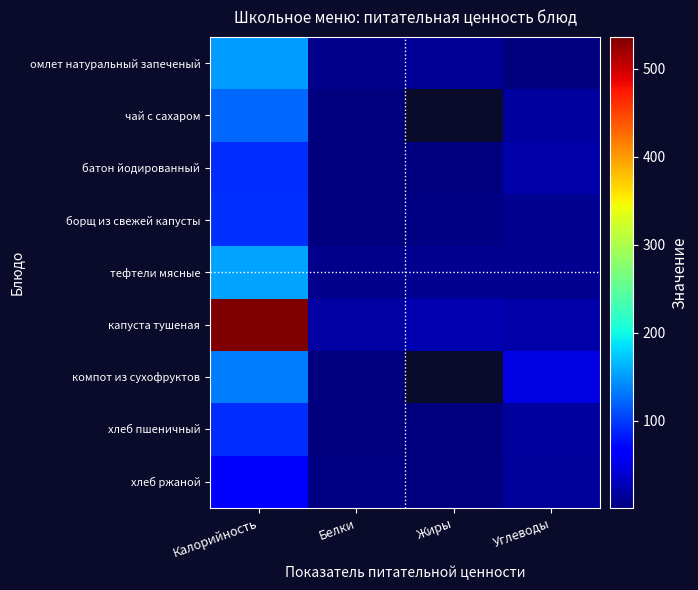

Rank the series by their maximum value, from highest to lowest.

капуста тушеная, тефтели мясные, омлет натуральный запеченый, компот из сухофруктов, чай с сахаром, борщ из свежей капусты, батон йодированный, хлеб пшеничный, хлеб ржаной